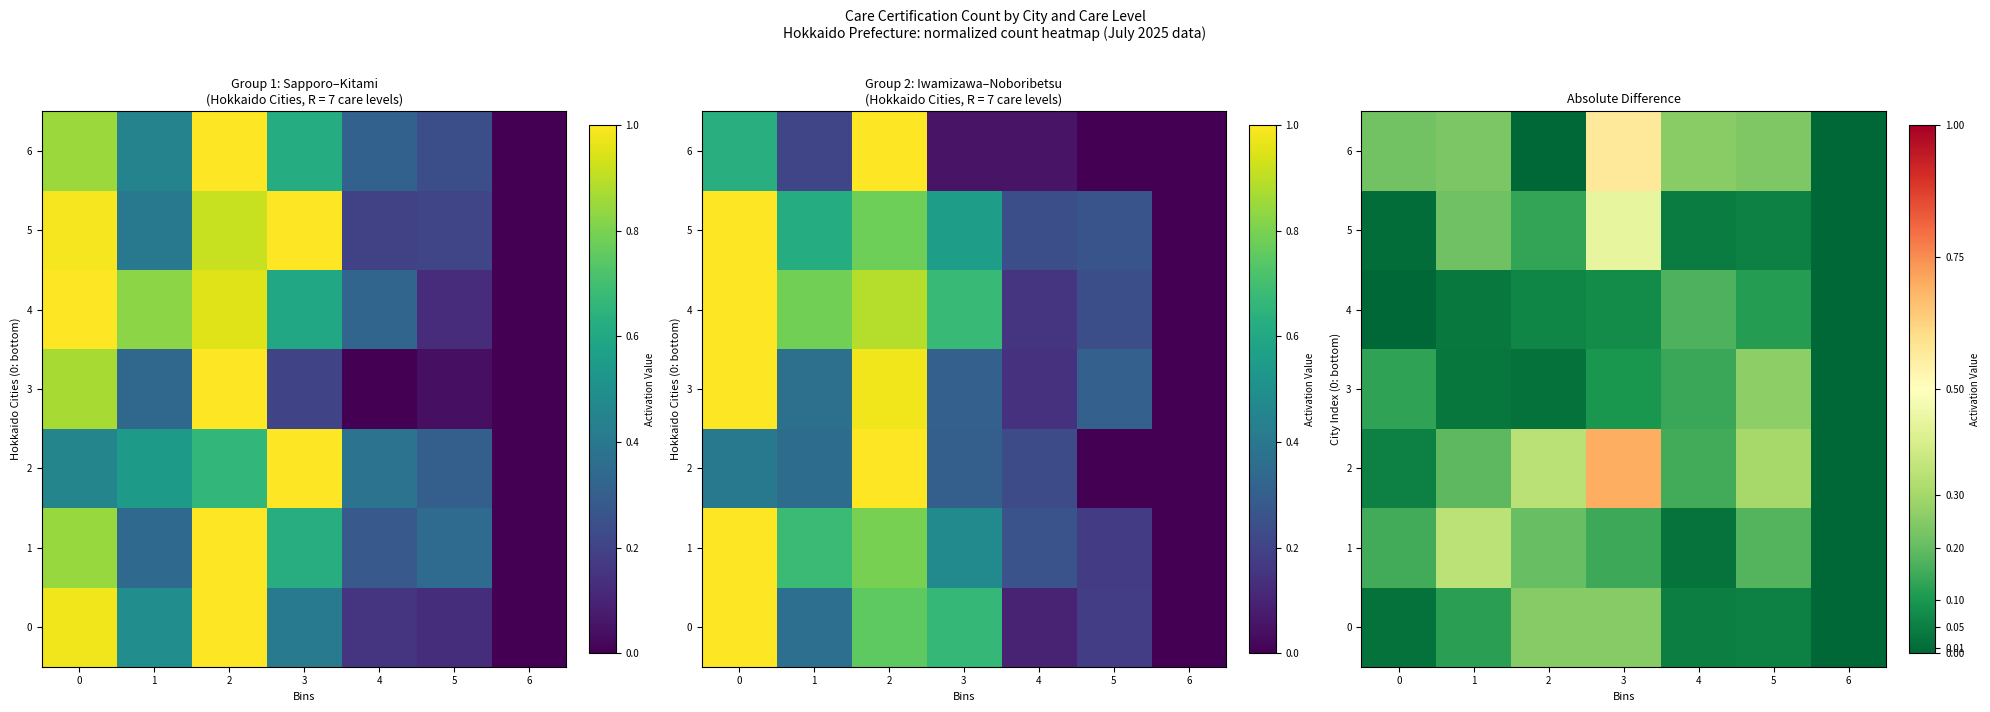

At how many categories does at least one series exceed 0?

6